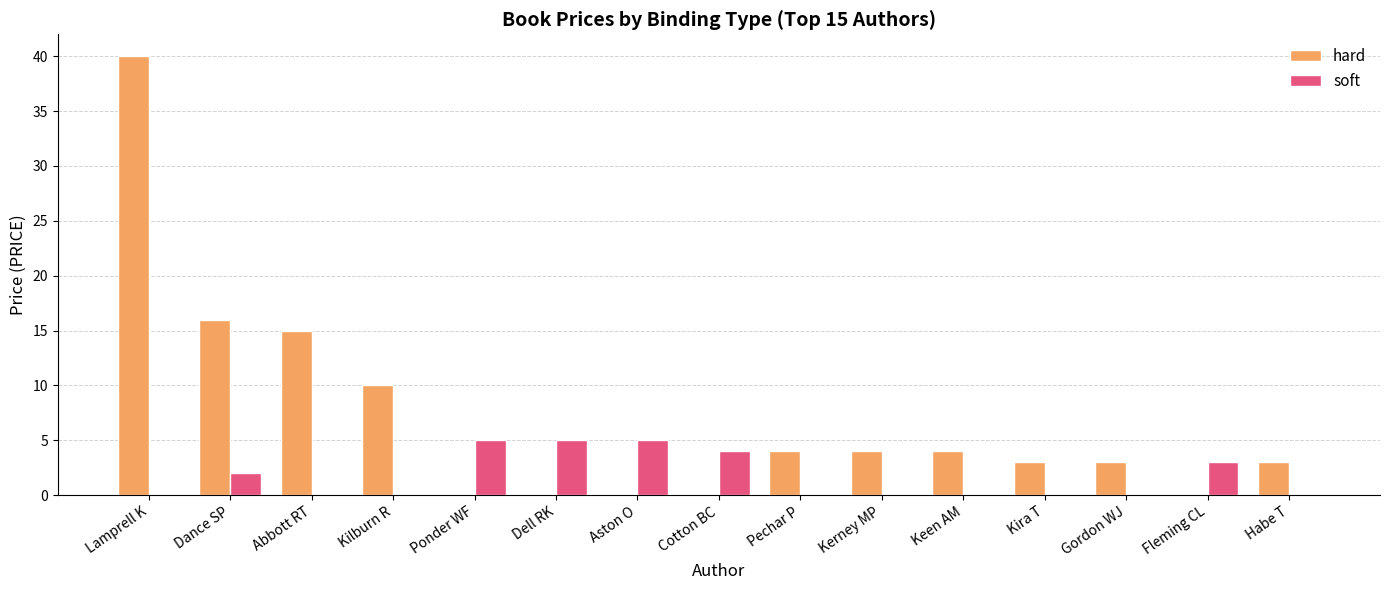

At which category is the sum across all series the highest?

Lamprell K